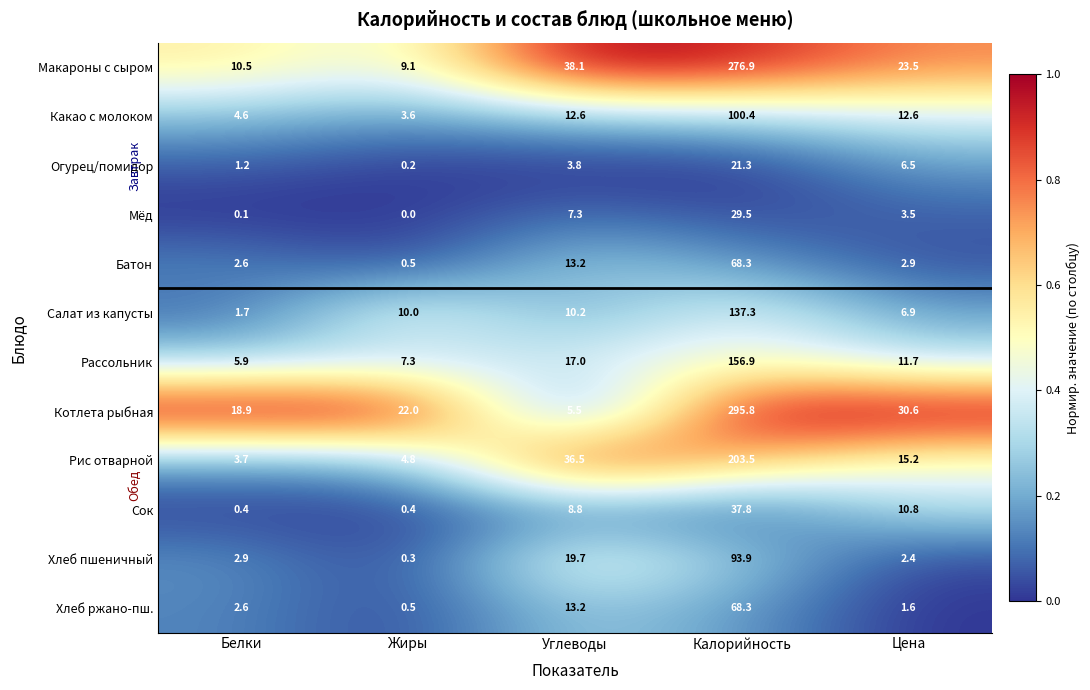

What is the maximum value for Котлета рыбная?

295.8